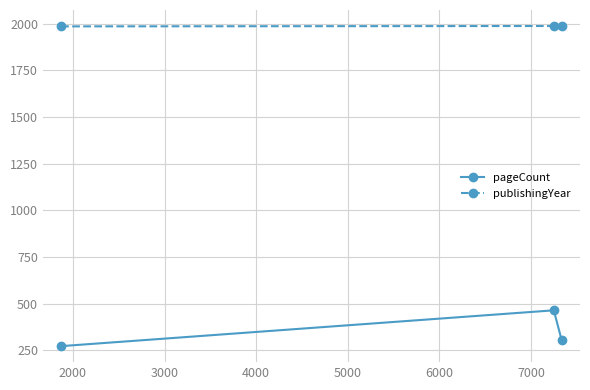

Count the number of data series in this chart.

2